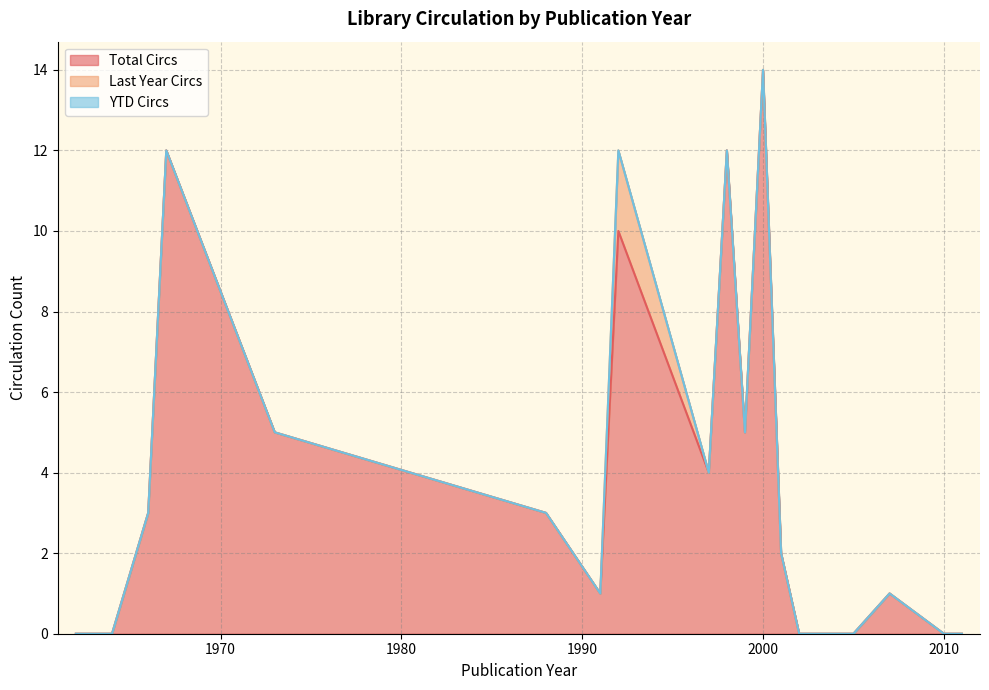

What is the highest value of the Total Circs series?

14